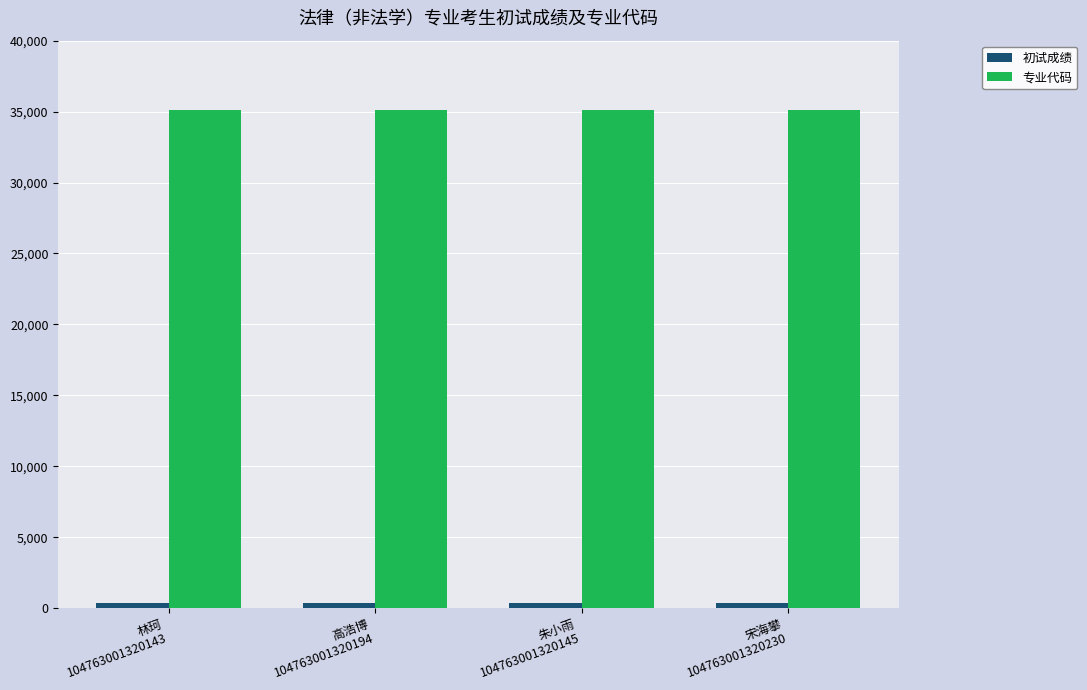

At how many categories does at least one series exceed 17303?

4